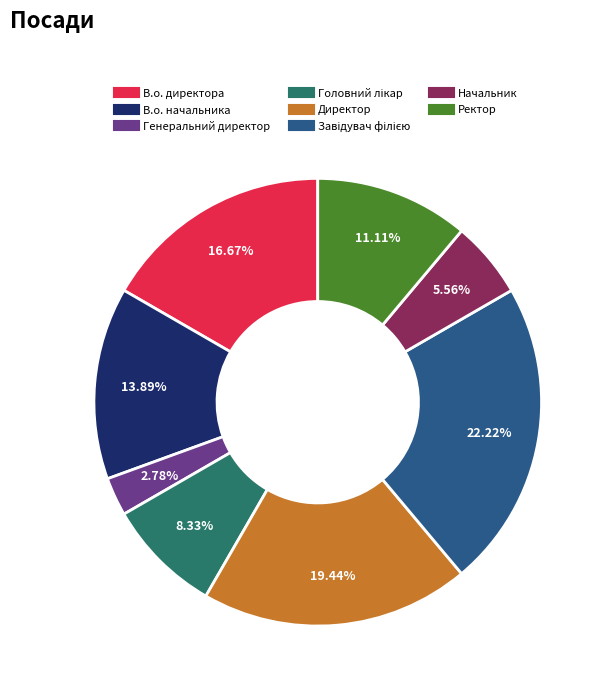

Which category has the smallest portion of the pie?

Генеральний директор